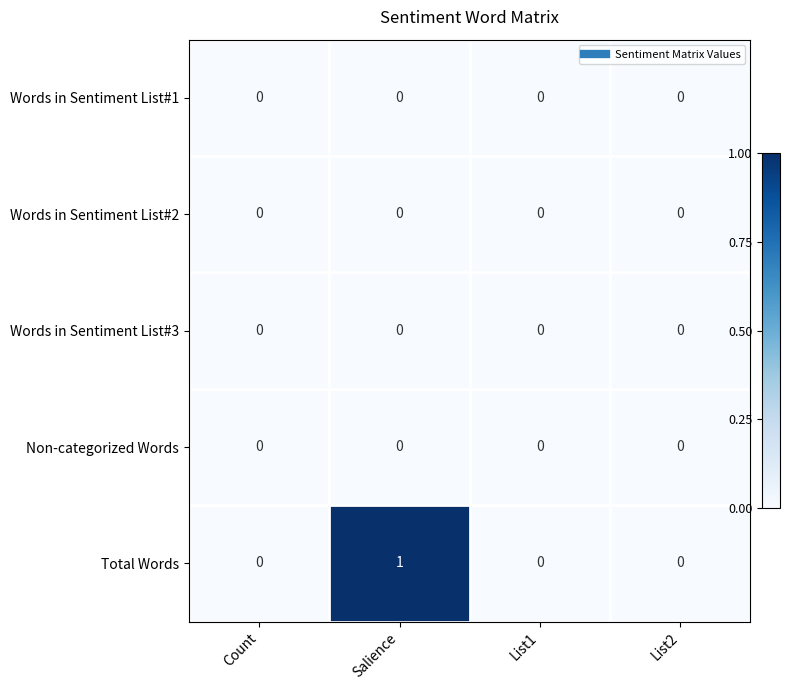

Count the Total Words values in the range 0 to 1.

4